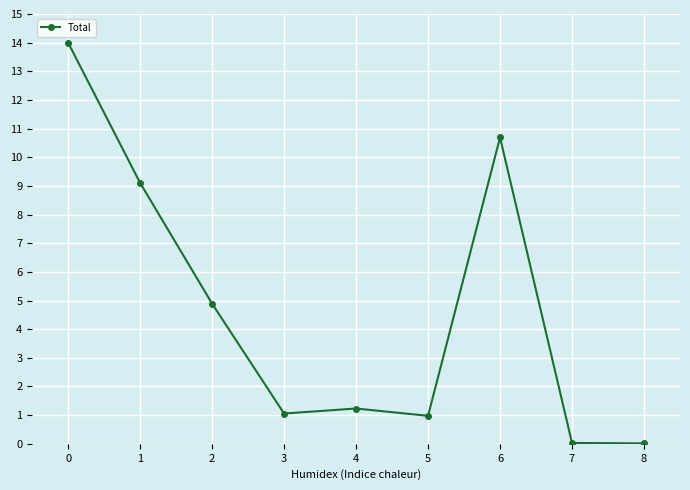

The value at 0 is 22.9. True or false?

False